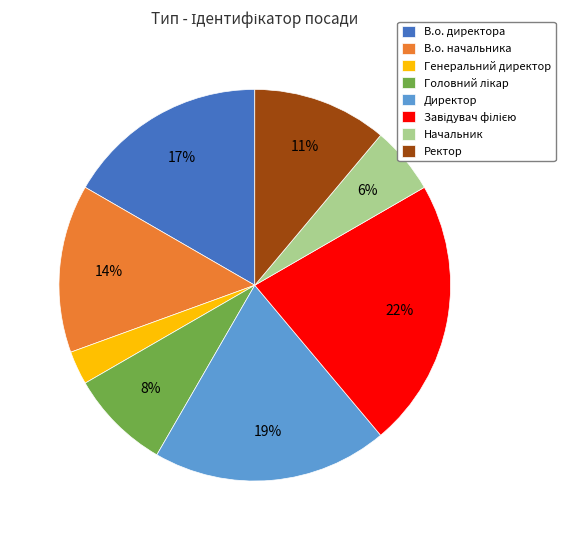

To the nearest percent, what is the average slice percentage?

12%